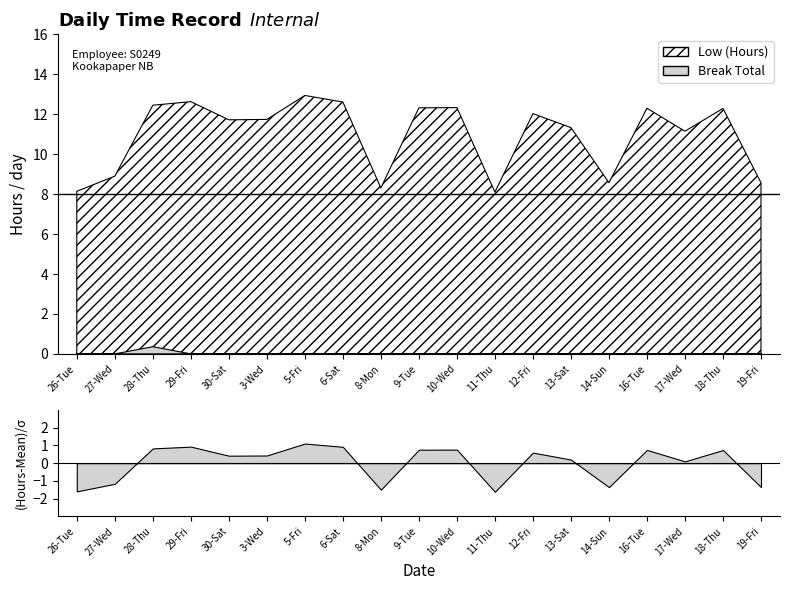

Reading left to right, list all the values displayed in this chart.

Low (Hours): 8.1	8.9	12.4	12.6	11.7	11.7	12.9	12.6	8.3	12.3	12.3	8.1	12.0	11.3	8.6	12.3	11.2	12.3	8.6
Break Total: 0.0	0.0	0.4	0.0	0.0	0.0	0.0	0.0	0.0	0.0	0.0	0.0	0.0	0.0	0.0	0.0	0.0	0.0	0.0